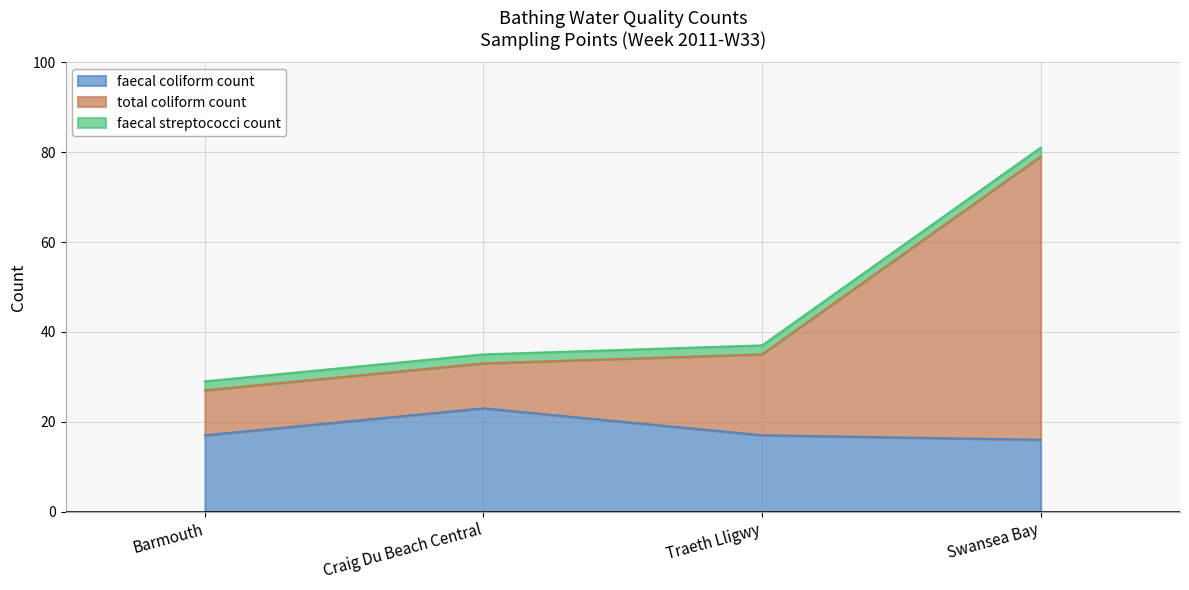

Which has a higher value, Traeth Lligwy or Swansea Bay?

Traeth Lligwy